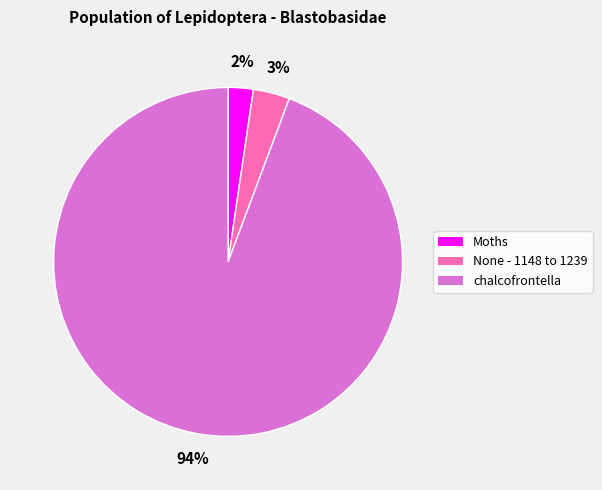

To the nearest percent, what portion does Moths represent?

2%